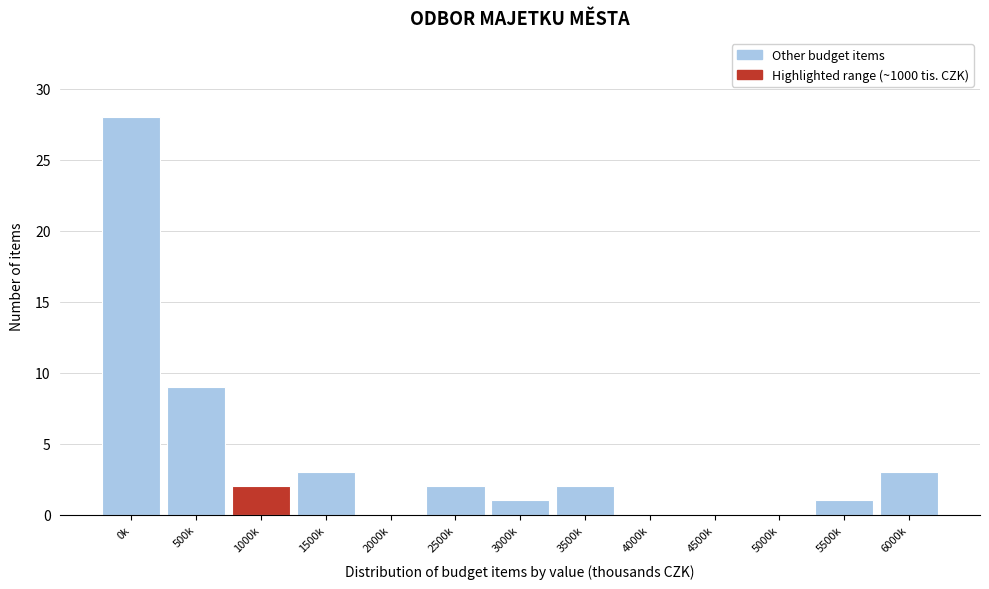

Reading left to right, transcribe all the data shown in this chart.

0k=28	500k=9	1000k=2	1500k=3	2000k=0	2500k=2	3000k=1	3500k=2	4000k=0	4500k=0	5000k=0	5500k=1	6000k=3